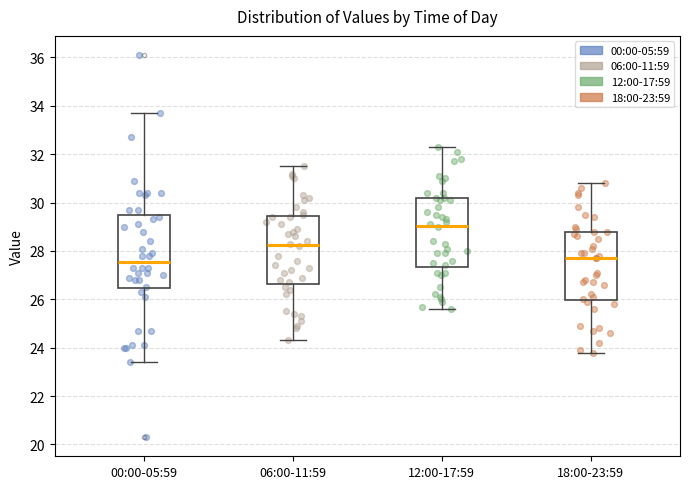

Reading left to right, transcribe this box plot: for each box, give where its median line is, the range the box spans, and where its two whiskers end, as read against the y-axis. The values are not printed on the chart, so give them approximately, as read against the axis.

00:00-05:59: median 27.6, box 26.4 to 29.4, whiskers 23.4 to 33.8
06:00-11:59: median 28.2, box 26.6 to 29.4, whiskers 24.4 to 31.6
12:00-17:59: median 29.0, box 27.4 to 30.2, whiskers 25.6 to 32.4
18:00-23:59: median 27.8, box 26.0 to 28.8, whiskers 23.8 to 30.8